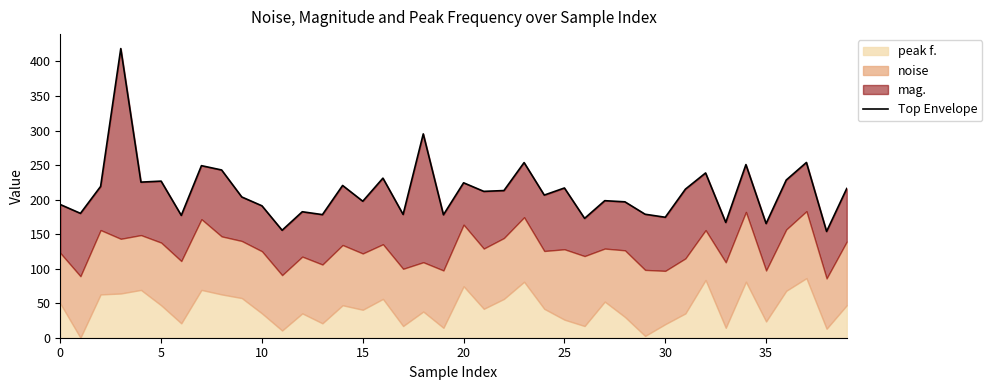

What is the change in value from 21 to 23?

+41.7